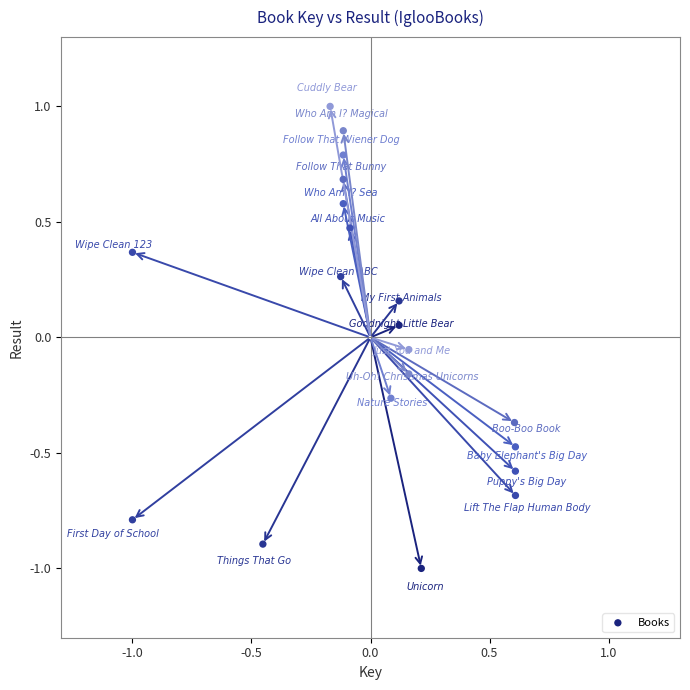

What is the range of Y values (max minus min)?

2.0